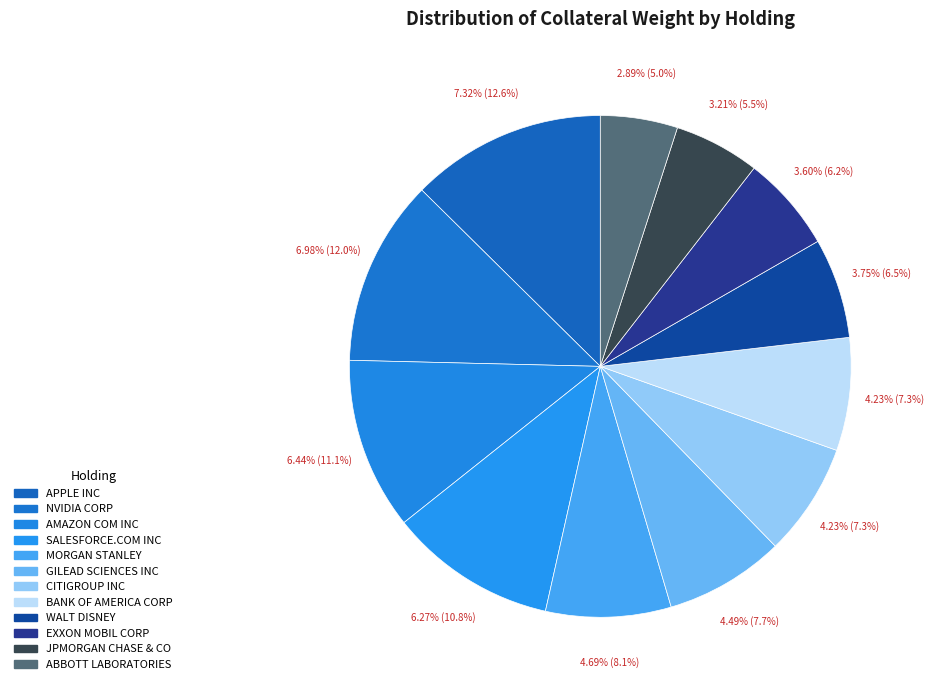

True or false: GILEAD SCIENCES INC accounts for 1% of the total.

False